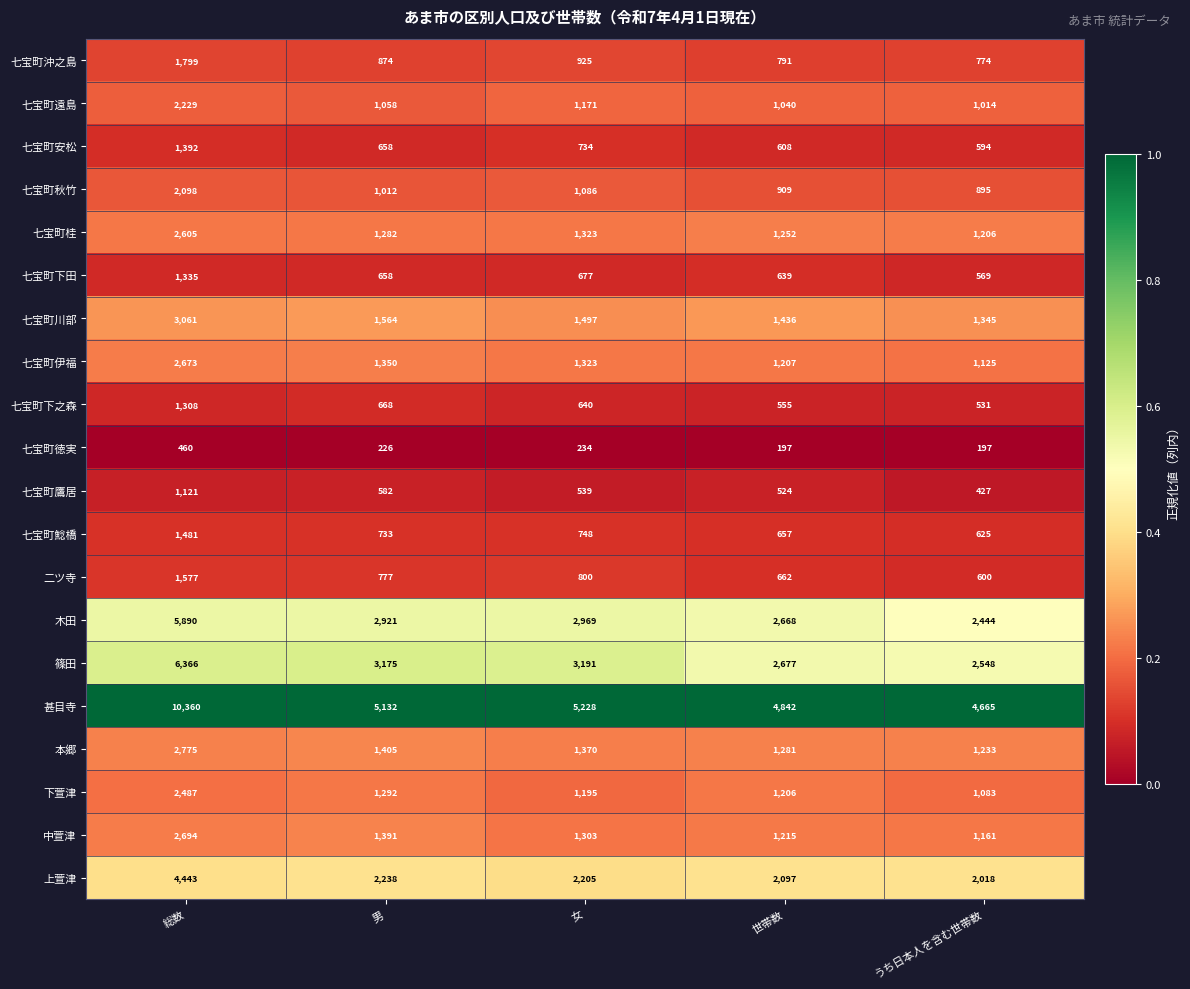

Is it true that 七宝町秋竹 equals 2098 at 総数?

True